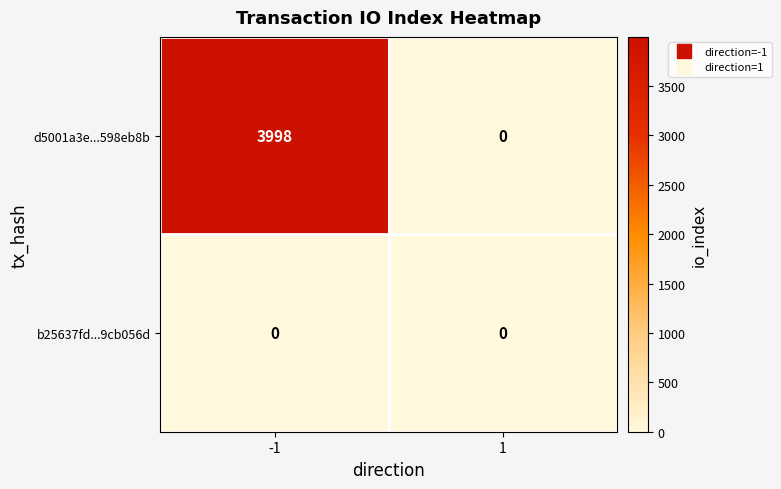

Reading left to right, extract all data points from this chart.

d5001a3e...598eb8b: 3998	0
b25637fd...9cb056d: 0	0